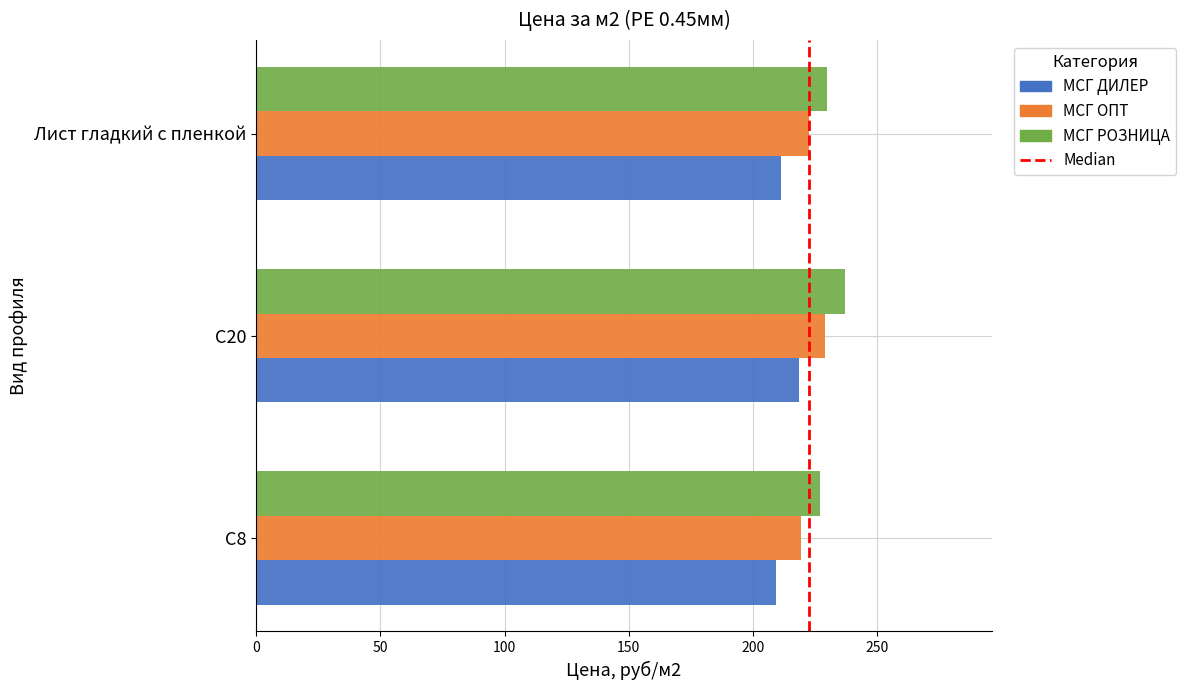

Is it true that МСГ ДИЛЕР equals 95.5 at С20?

False